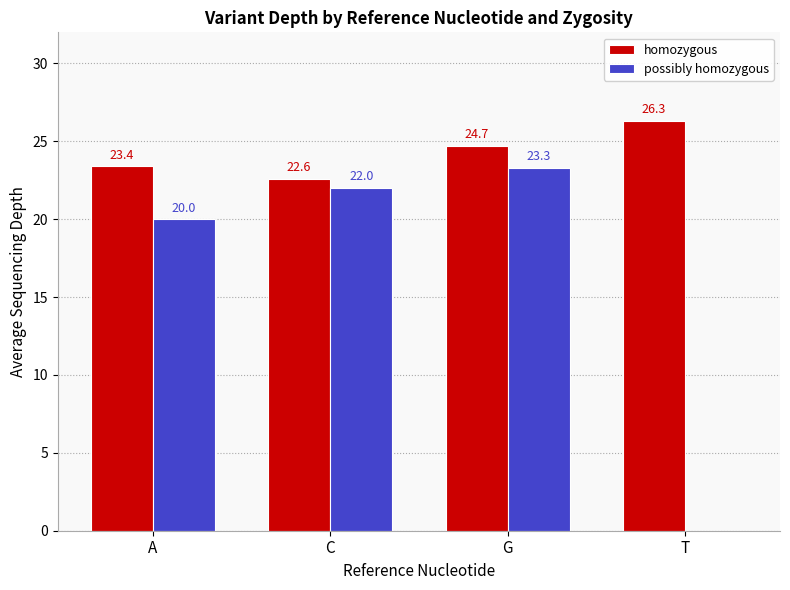

Which label corresponds to the largest value in the chart?

T